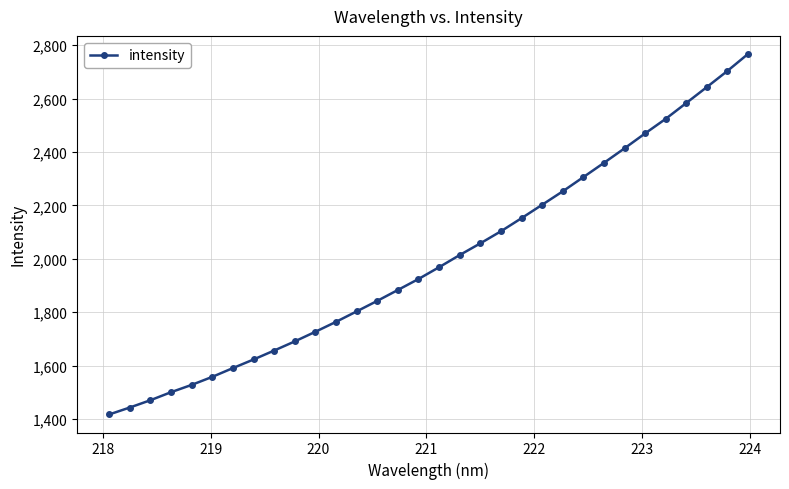

What is the minimum value shown in the chart?

1417.5